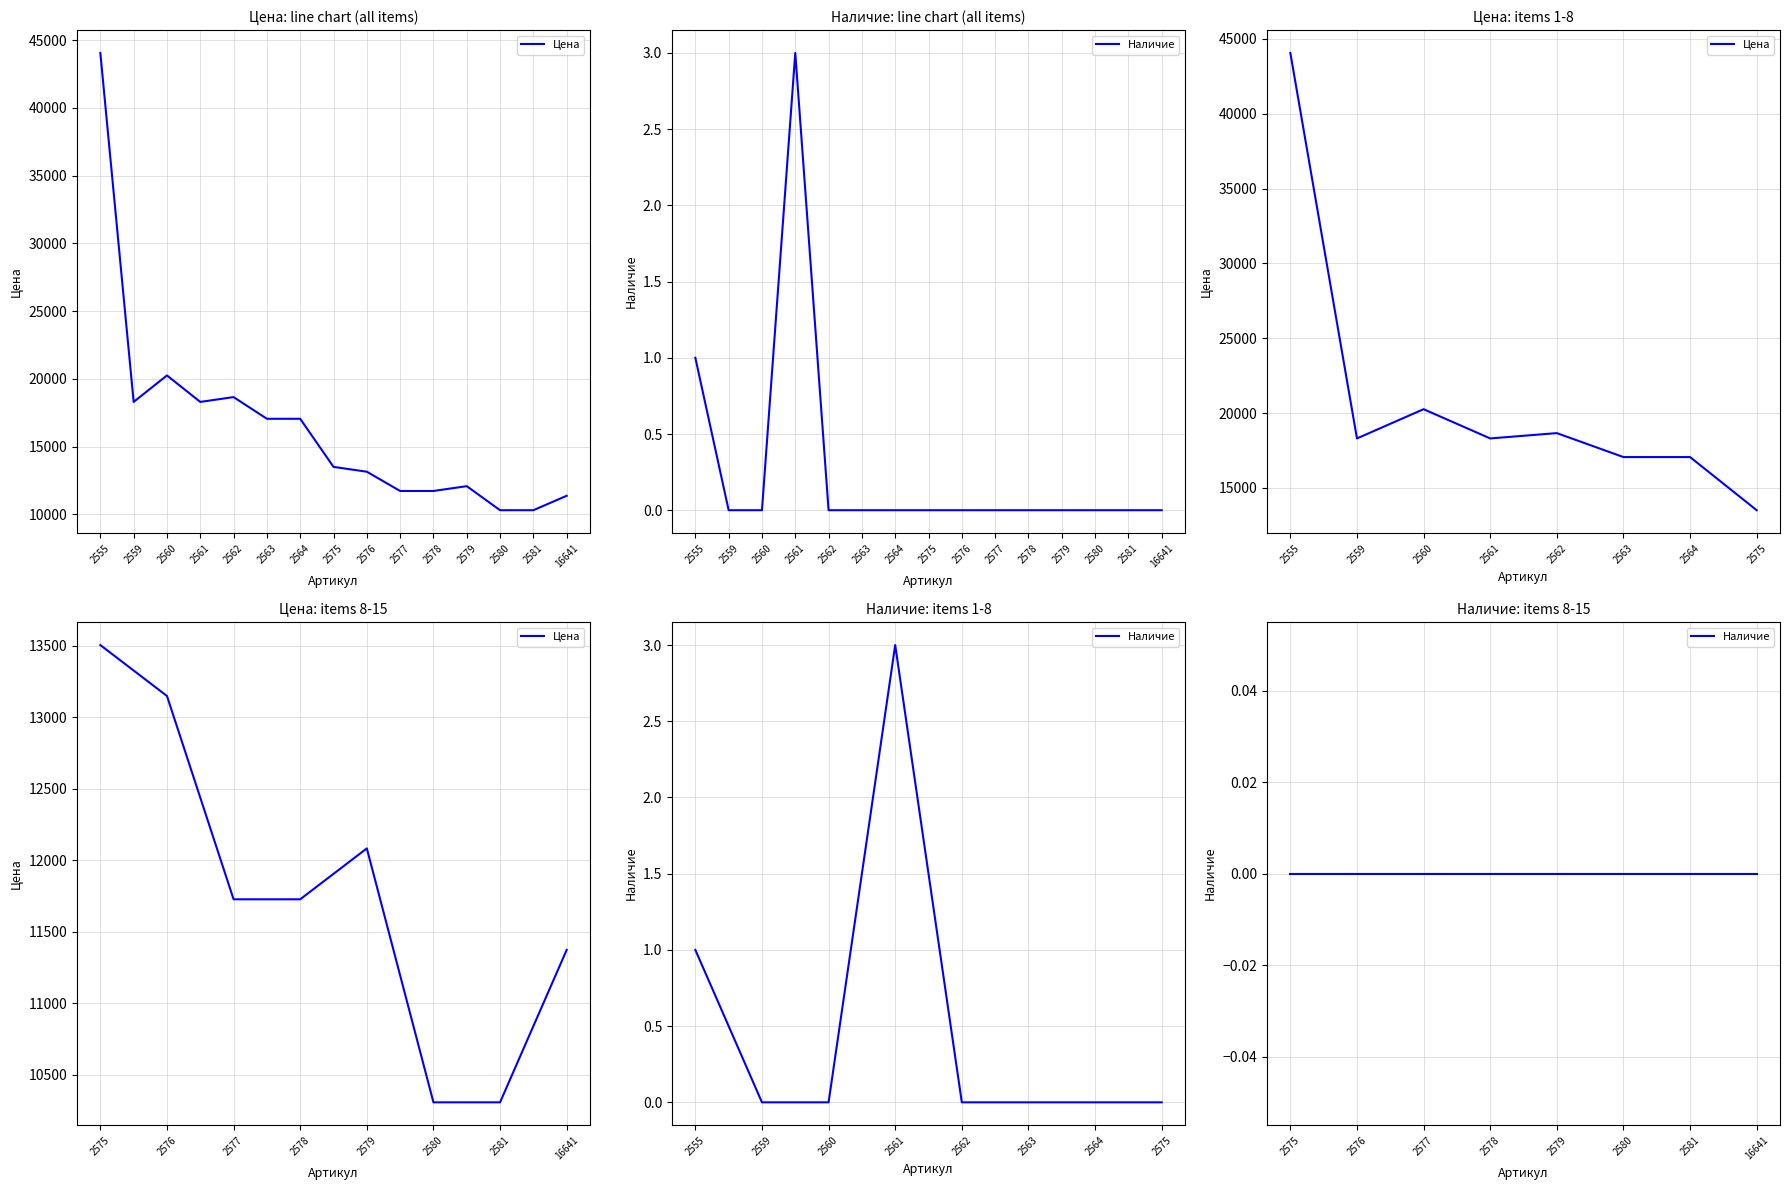

How many lines are shown in the chart?

2